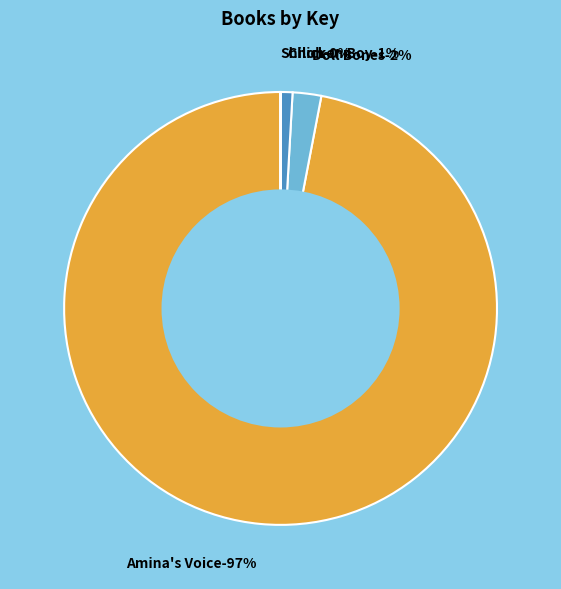

What is the smallest slice in the pie chart?

Shiloh